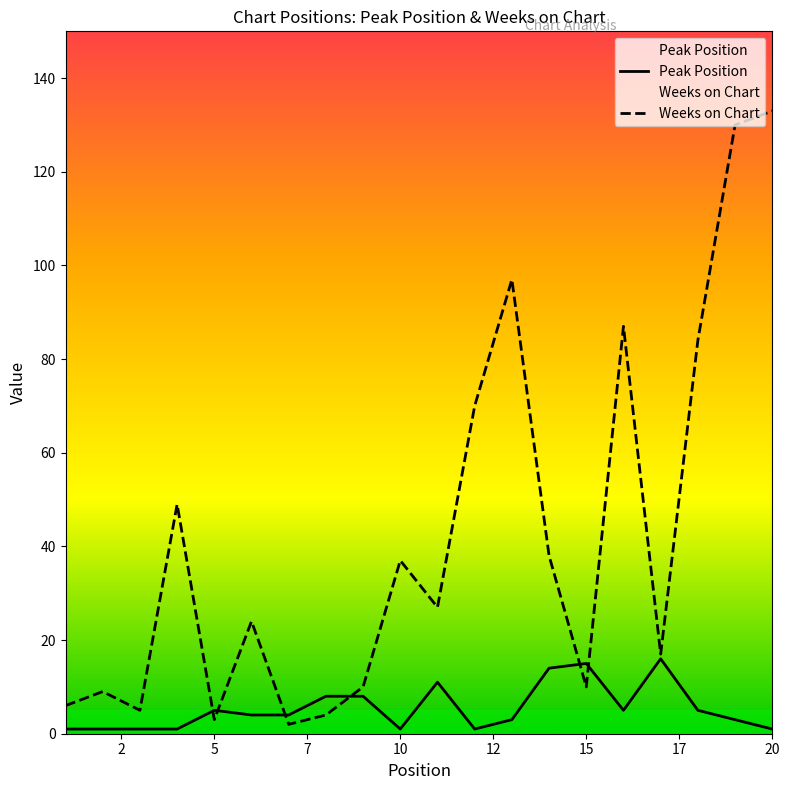

Which series has the widest spread of values?

Weeks on Chart